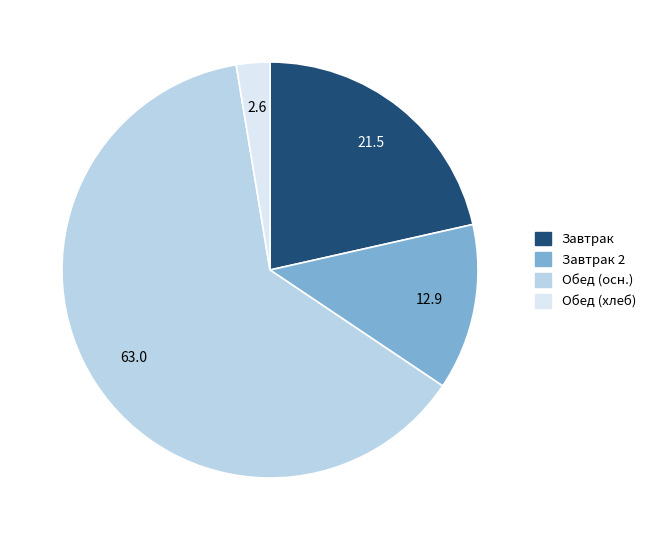

Is the sum of Завтрак and Обед (хлеб) greater than half?

No